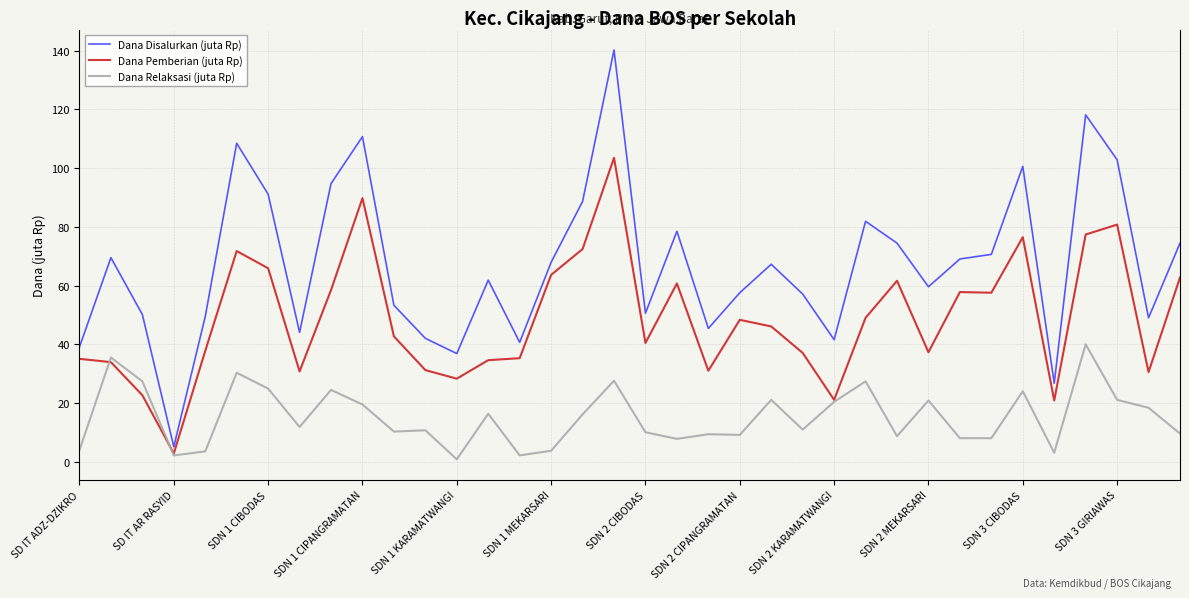

List the series in order of their peak value, lowest first.

Dana Relaksasi (juta Rp), Dana Pemberian (juta Rp), Dana Disalurkan (juta Rp)